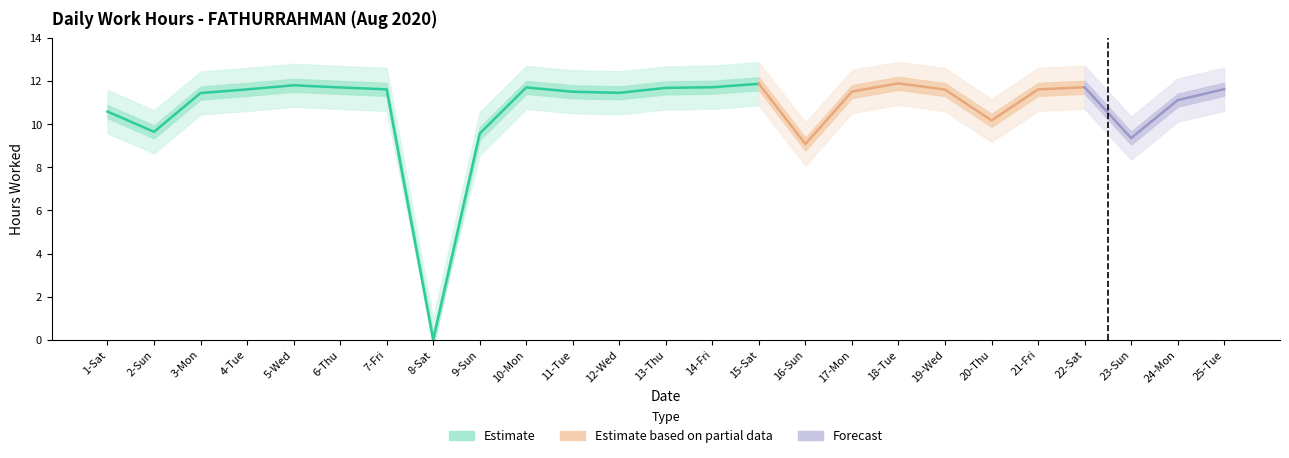

True or false: Work Hours and Lower Band cross at least once.

False